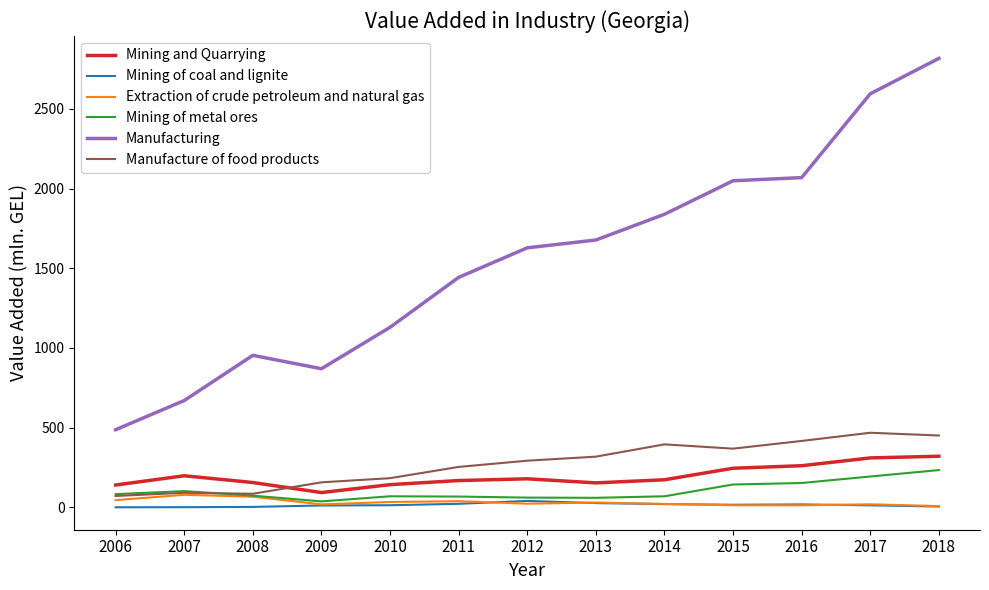

Between 2007 and 2014, which series saw the biggest shift?

Manufacturing